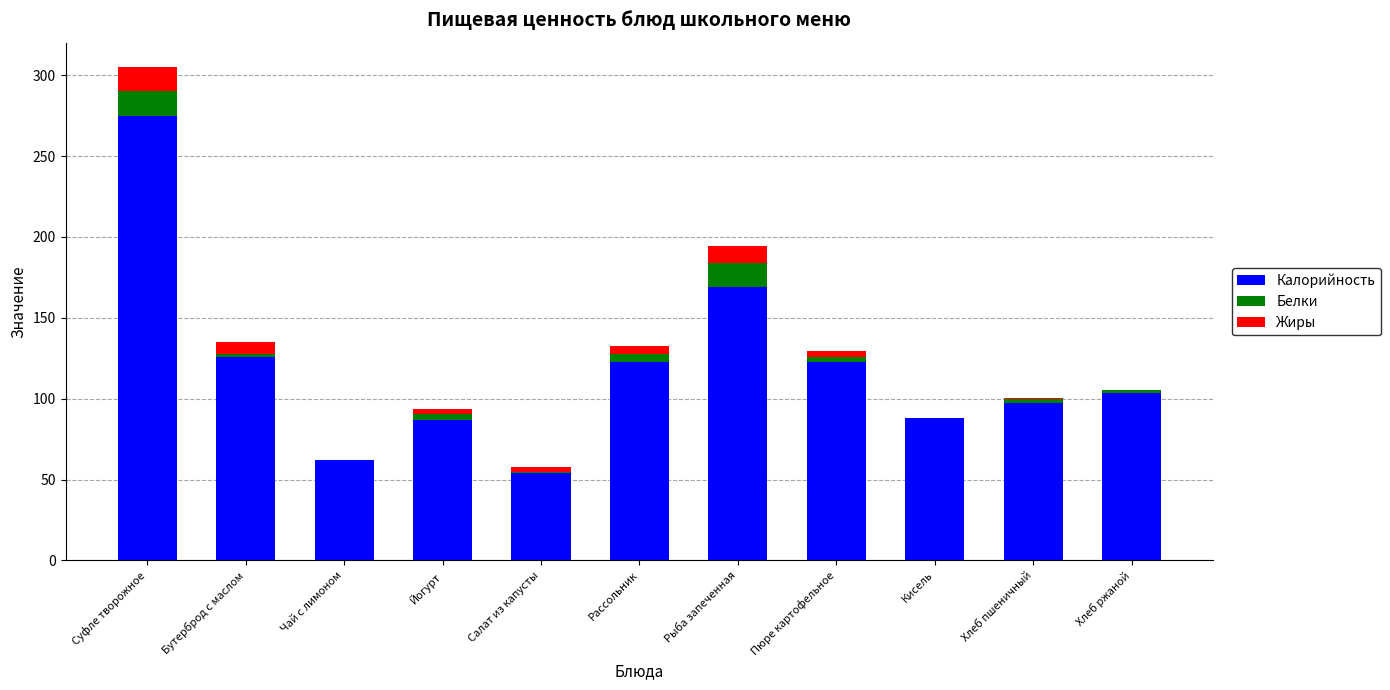

Which category has the highest value in the Калорийность series?

Суфле творожное